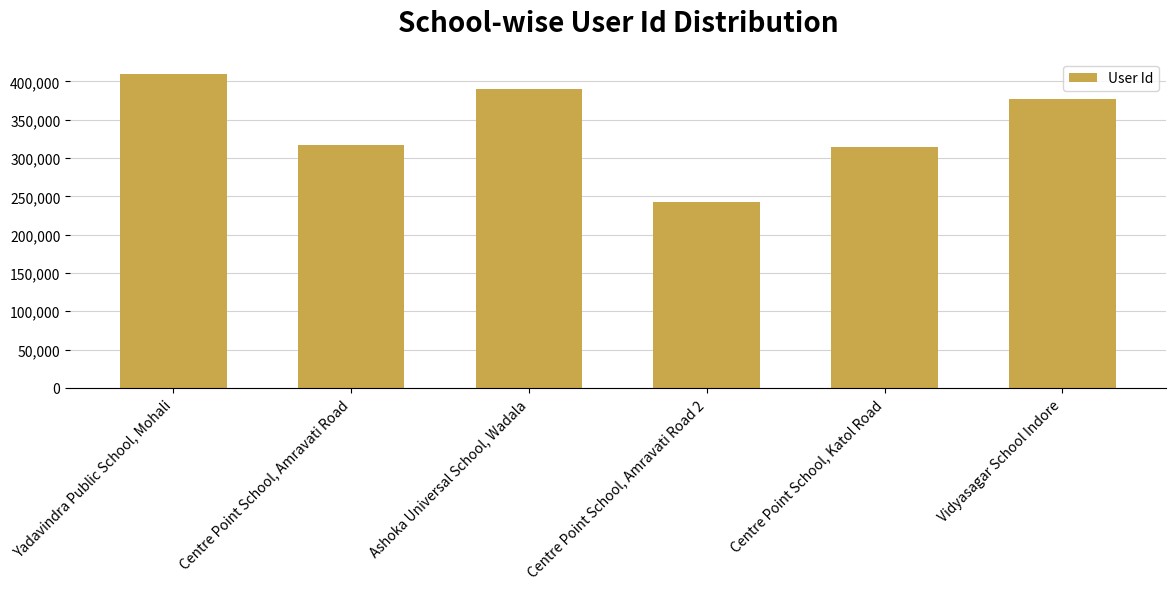

Rank the categories by value from highest to lowest.

Yadavindra Public School, Mohali, Ashoka Universal School, Wadala, Vidyasagar School Indore, Centre Point School, Amravati Road, Centre Point School, Katol Road, Centre Point School, Amravati Road 2